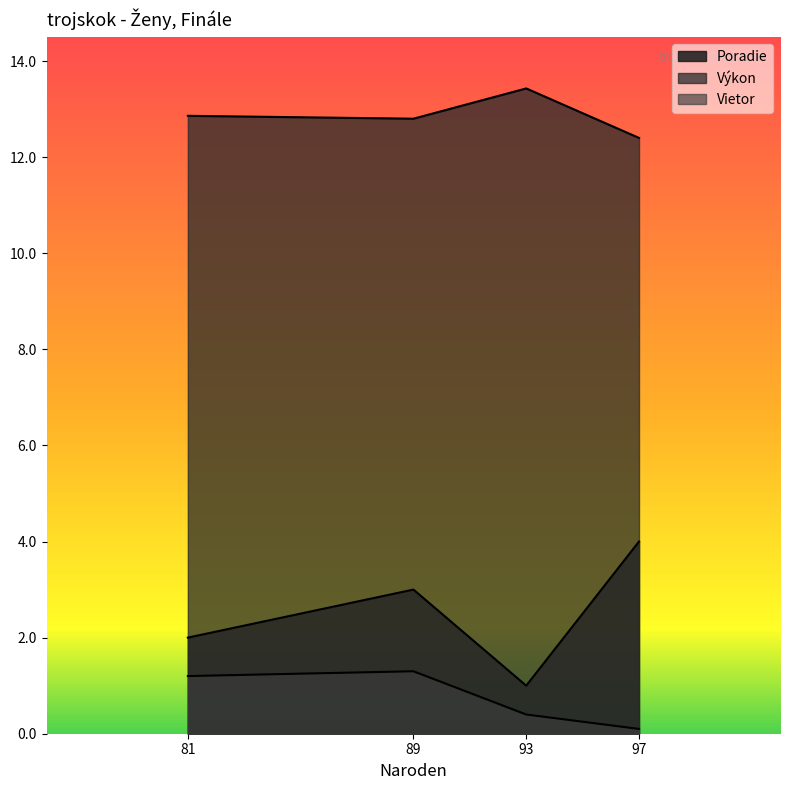

What is the highest value of the Vietor series?

1.3